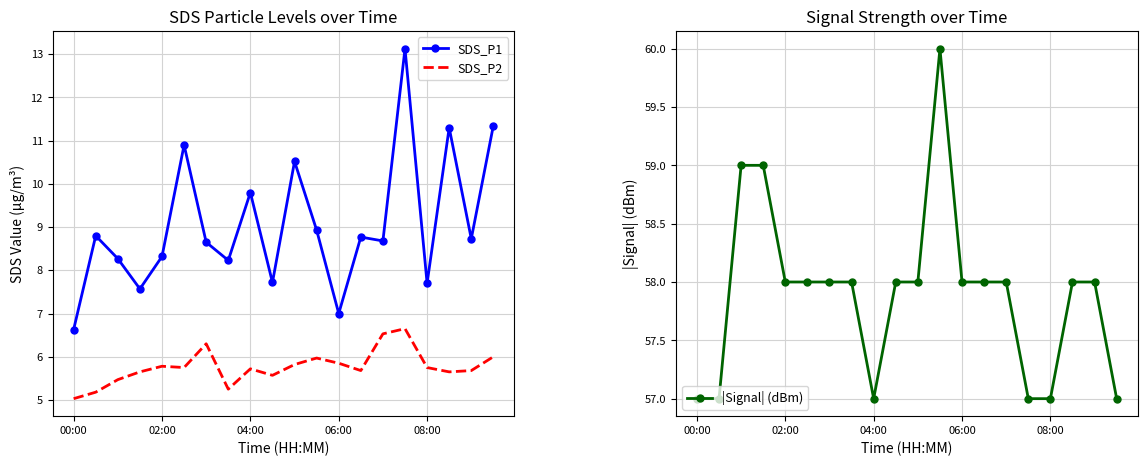

Reading left to right, list all the values displayed in this chart.

SDS_P1: 6.6	8.8	8.3	7.6	8.3	10.9	8.7	8.2	9.8	7.7	10.5	8.9	7.0	8.8	8.7	13.1	7.7	11.3	8.7	11.3
SDS_P2: 5.0	5.2	5.5	5.7	5.8	5.8	6.3	5.2	5.7	5.6	5.8	6.0	5.8	5.7	6.5	6.7	5.8	5.7	5.7	6.0
|Signal| (dBm): 57.0	57.0	59.0	59.0	58.0	58.0	58.0	58.0	57.0	58.0	58.0	60.0	58.0	58.0	58.0	57.0	57.0	58.0	58.0	57.0